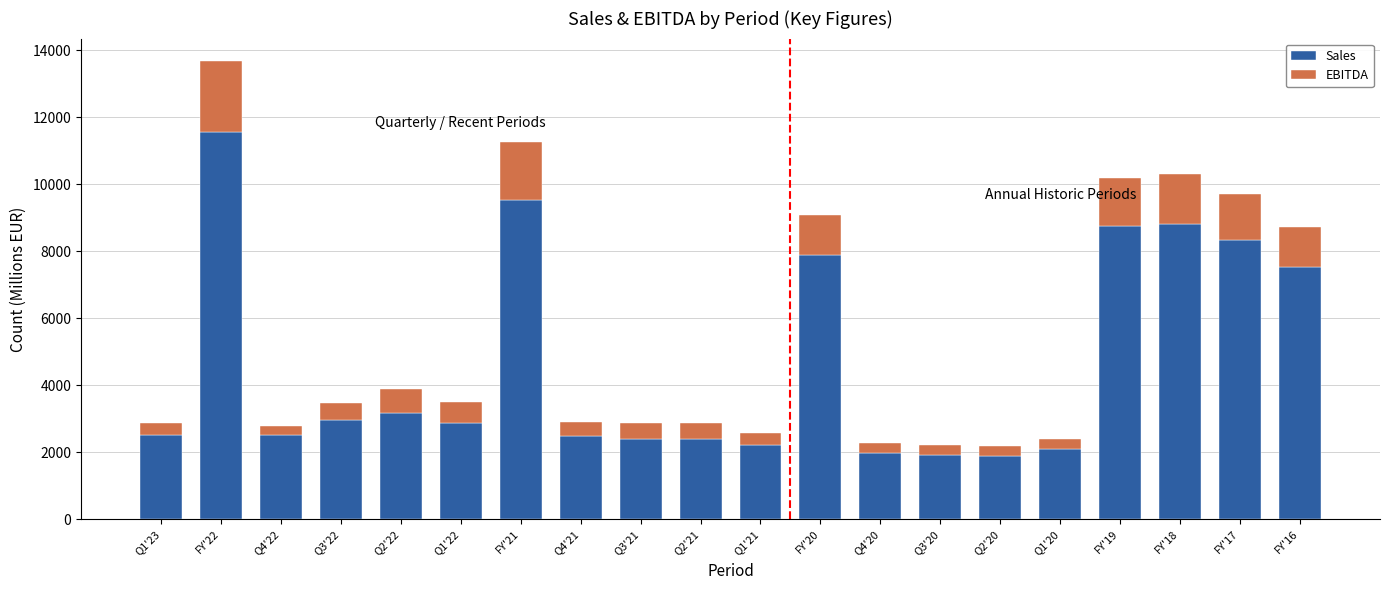

What is the total value across all series at Q3'22?

3467